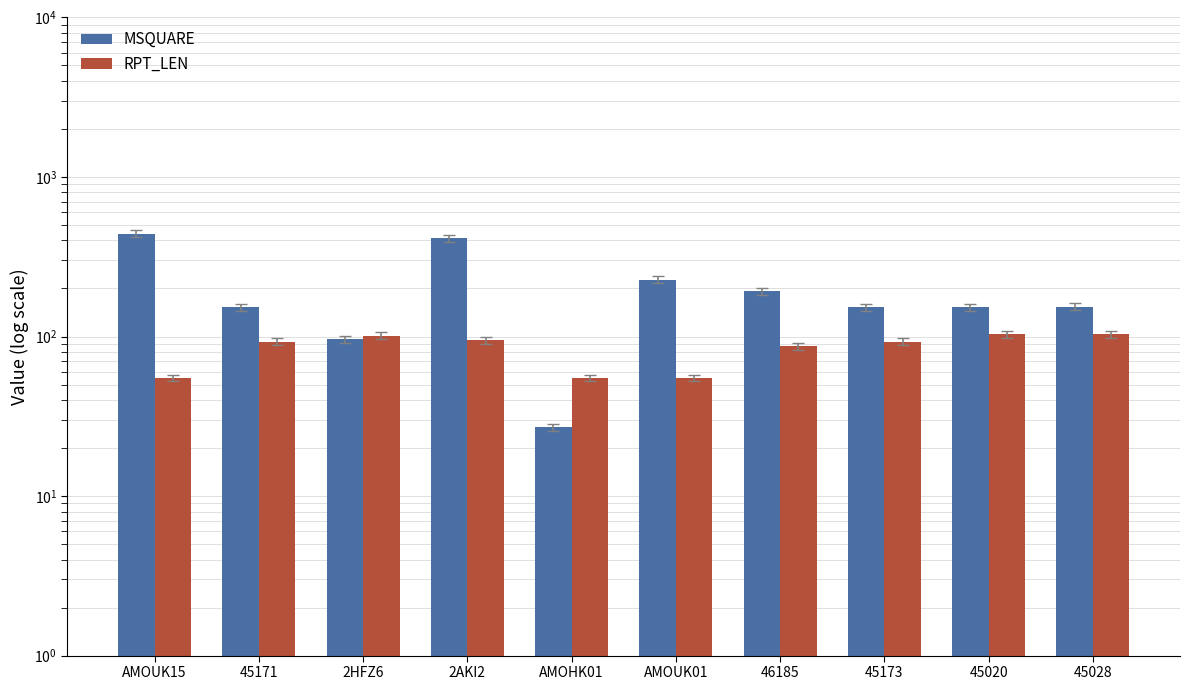

Which series has the largest total across all categories?

MSQUARE